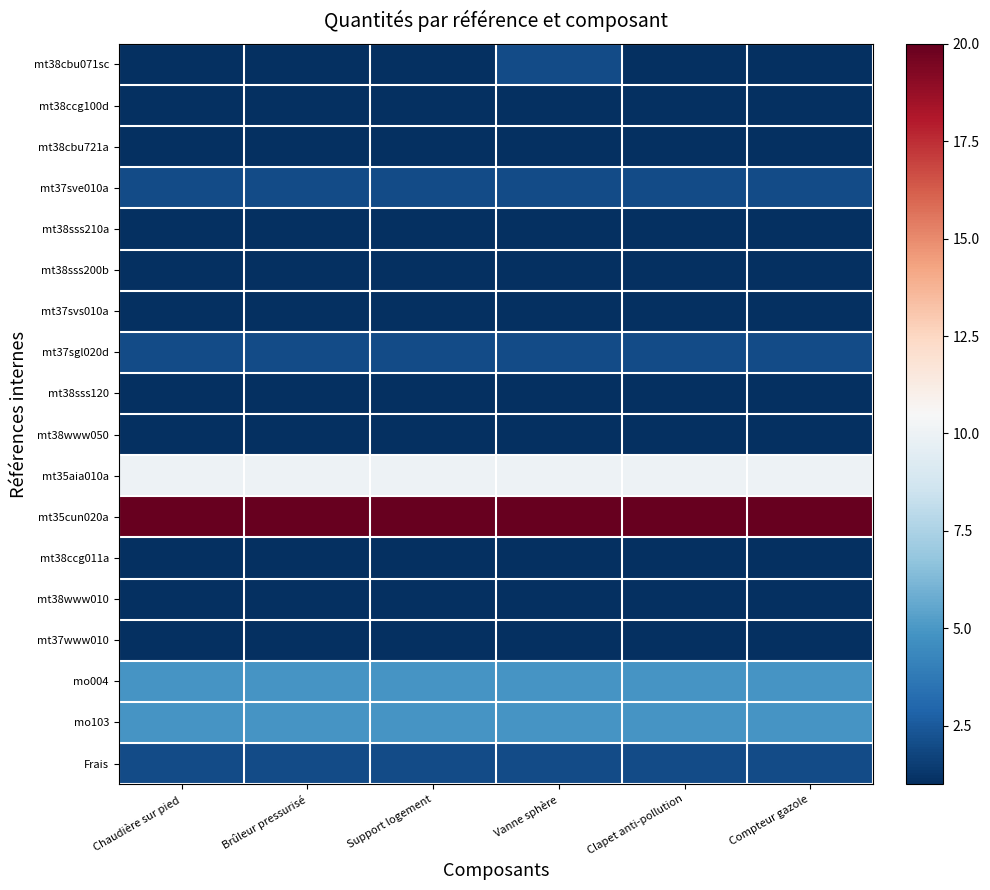

How many distinct data groups are displayed?

18